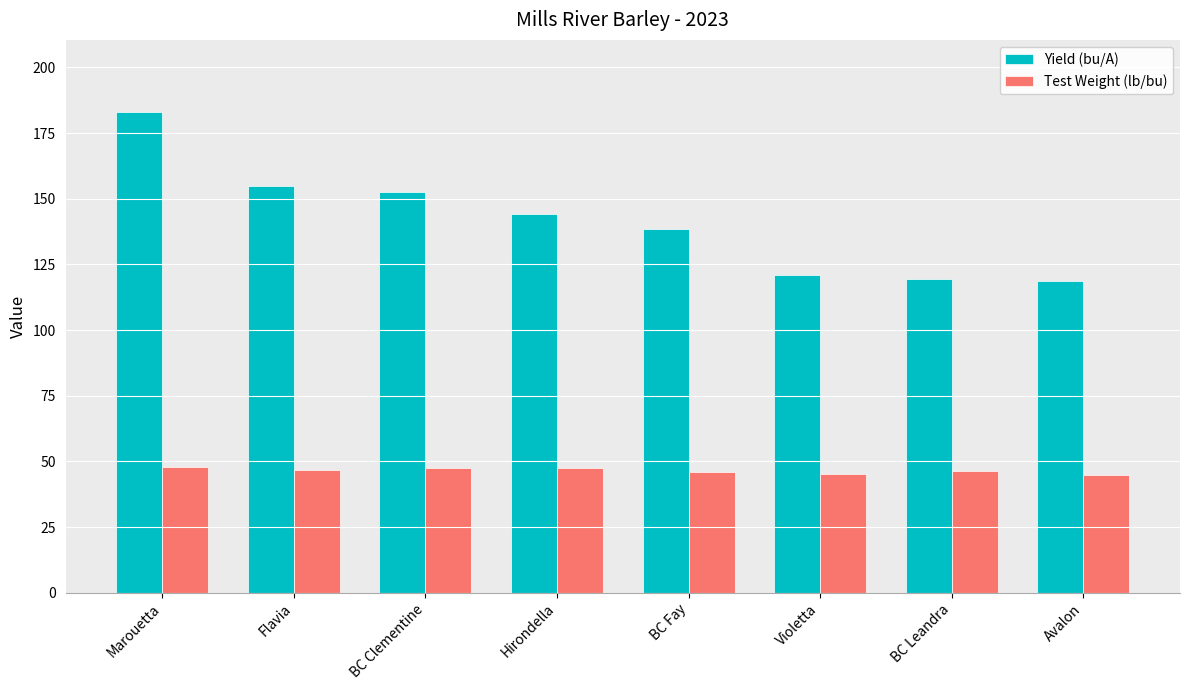

List the series in order of their overall mean, highest first.

Yield (bu/A), Test Weight (lb/bu)